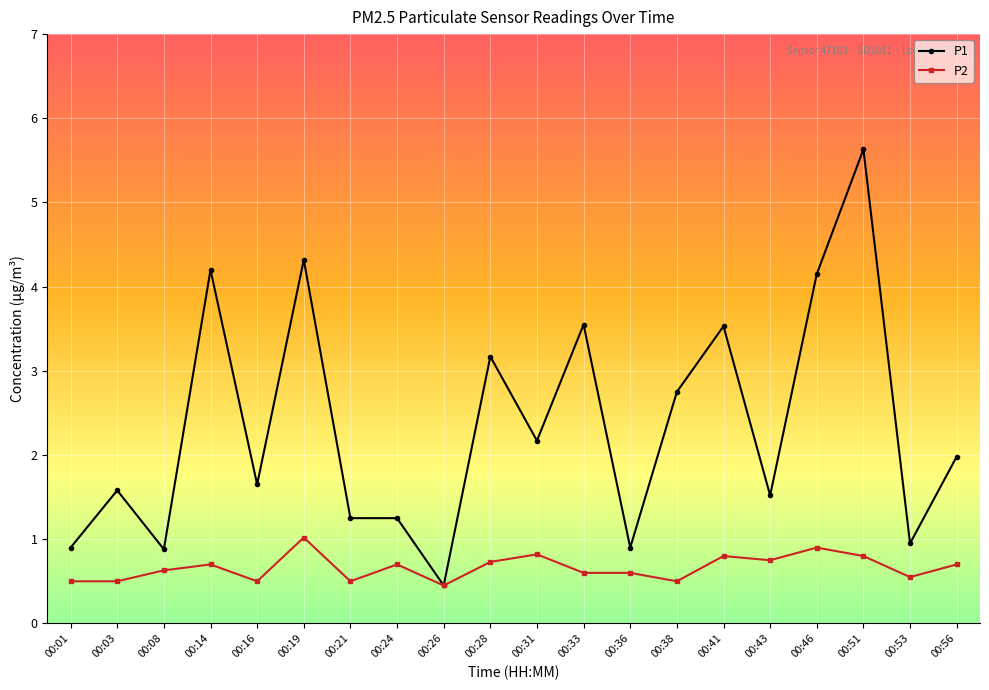

At 00:28, list the series in order from smallest to largest.

P2, P1